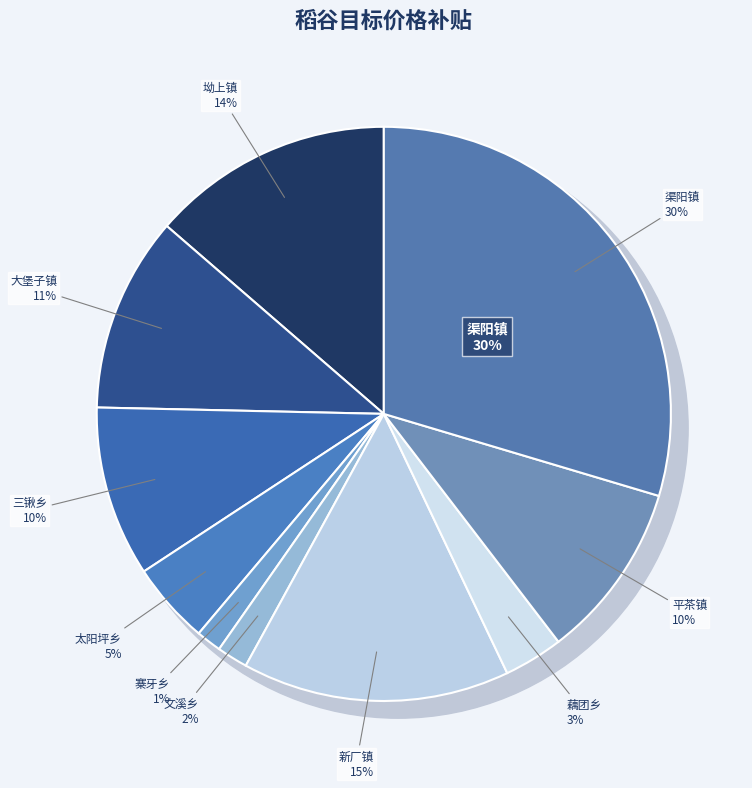

To the nearest percent, what portion does 三锹乡 represent?

10%